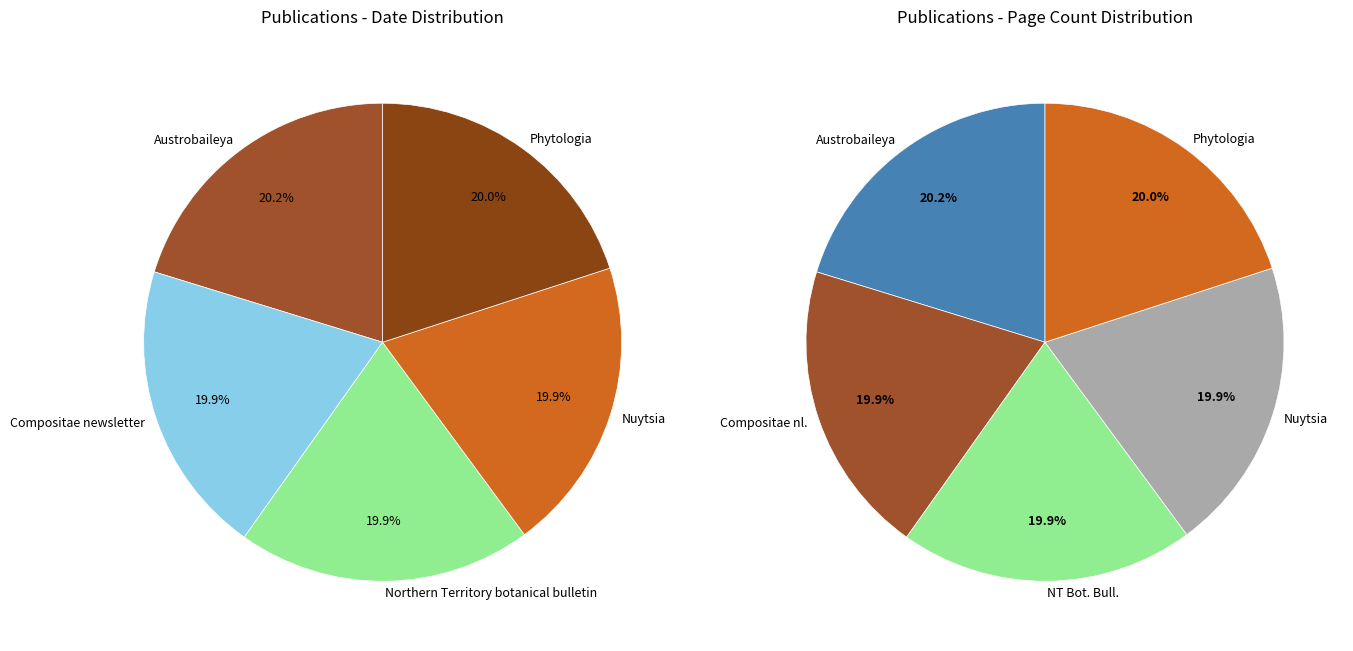

What percentage do Compositae newsletter and Austrobaileya together represent?

40.2%